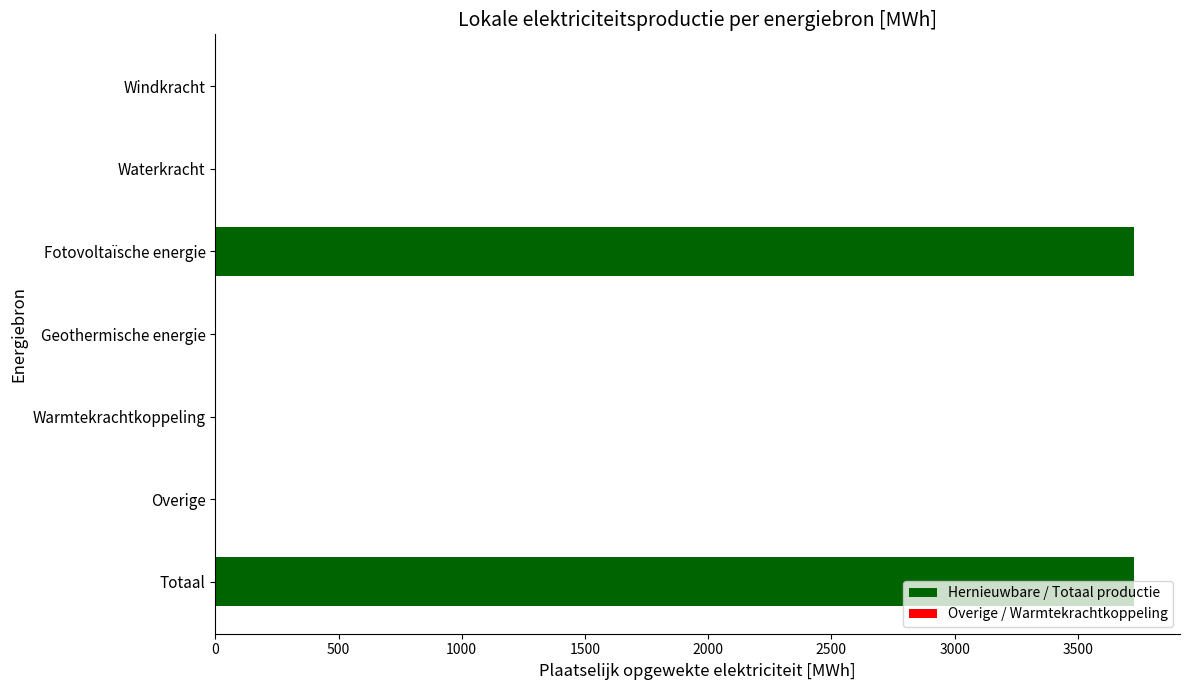

What is the change in value from Fotovoltaïsche energie to Overige?

-3727.9